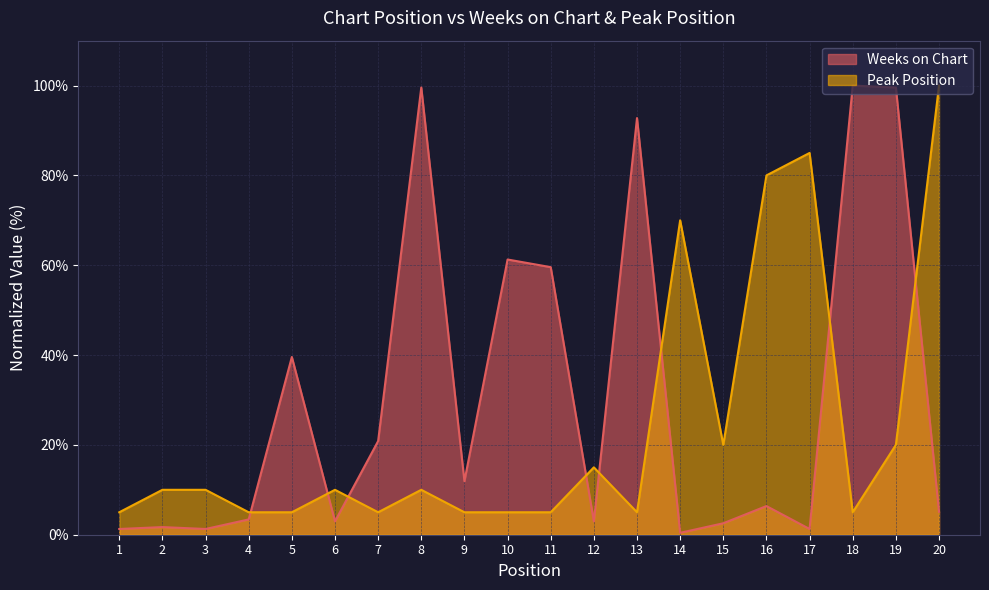

Reading right to left, extract all data points from this chart.

Weeks on Chart: 20=5.1	19=99.6	18=100.0	17=1.3	16=6.4	15=2.6	14=0.4	13=92.8	12=3.0	11=59.6	10=61.3	9=11.9	8=99.6	7=20.9	6=3.0	5=39.6	4=3.4	3=1.3	2=1.7	1=1.3
Peak Position: 20=100.0	19=20.0	18=5.0	17=85.0	16=80.0	15=20.0	14=70.0	13=5.0	12=15.0	11=5.0	10=5.0	9=5.0	8=10.0	7=5.0	6=10.0	5=5.0	4=5.0	3=10.0	2=10.0	1=5.0